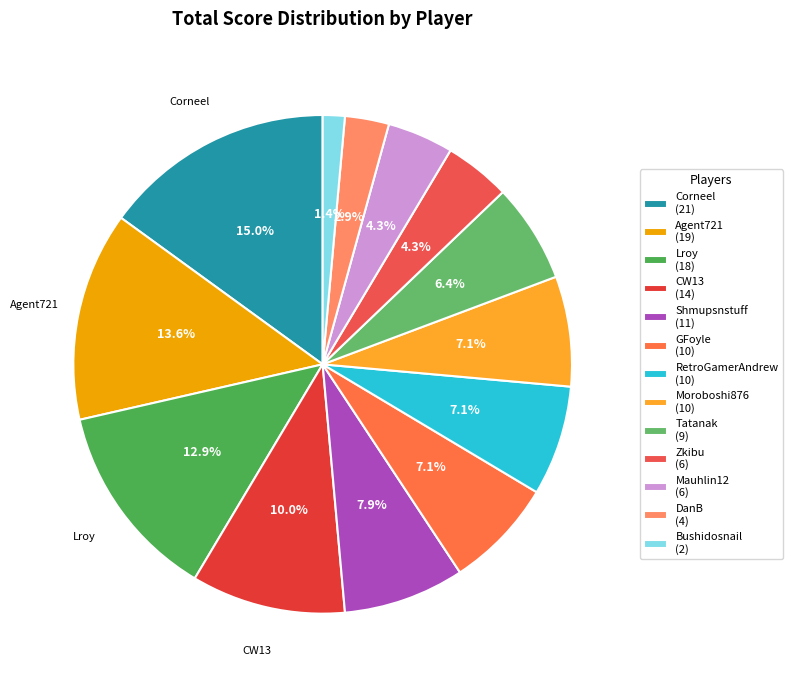

Which slice is the smallest?

Bushidosnail